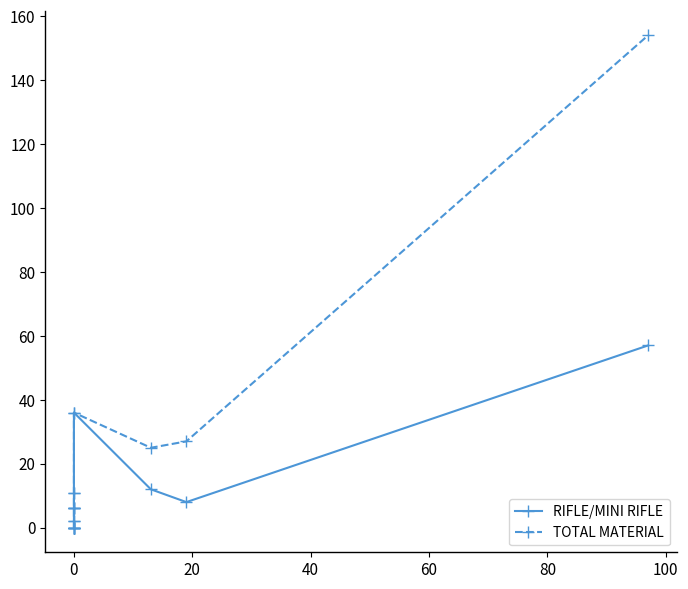

How many lines are shown in the chart?

2